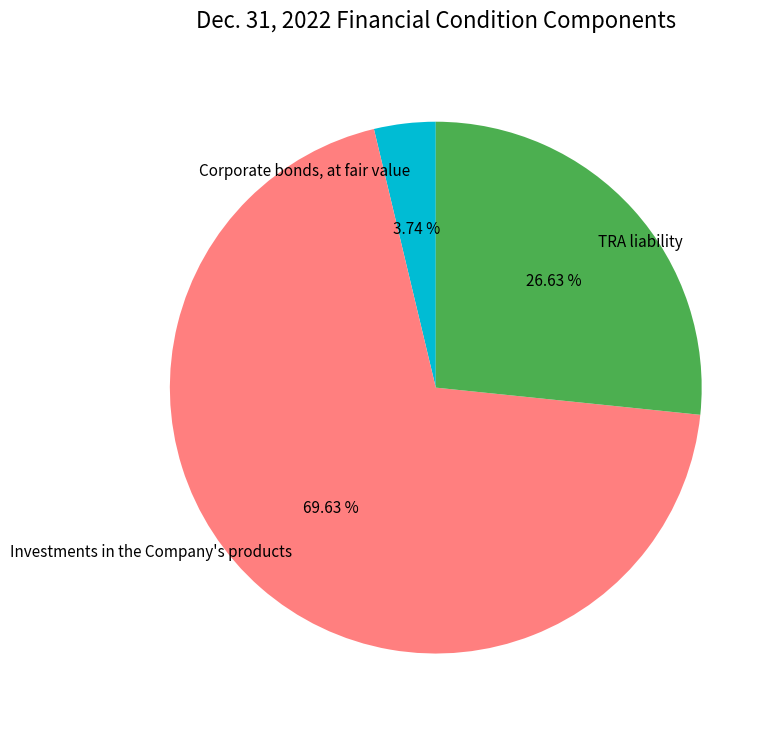

Which slice represents more than half of the pie?

Investments in the Company's products